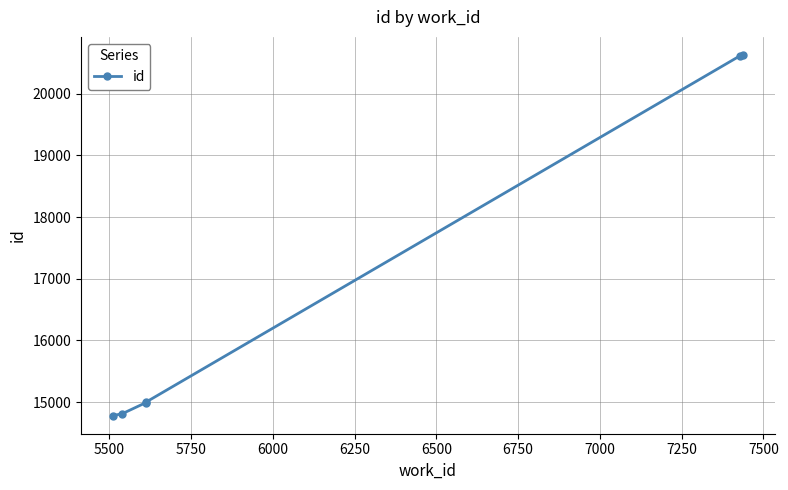

How many lines are shown in the chart?

1